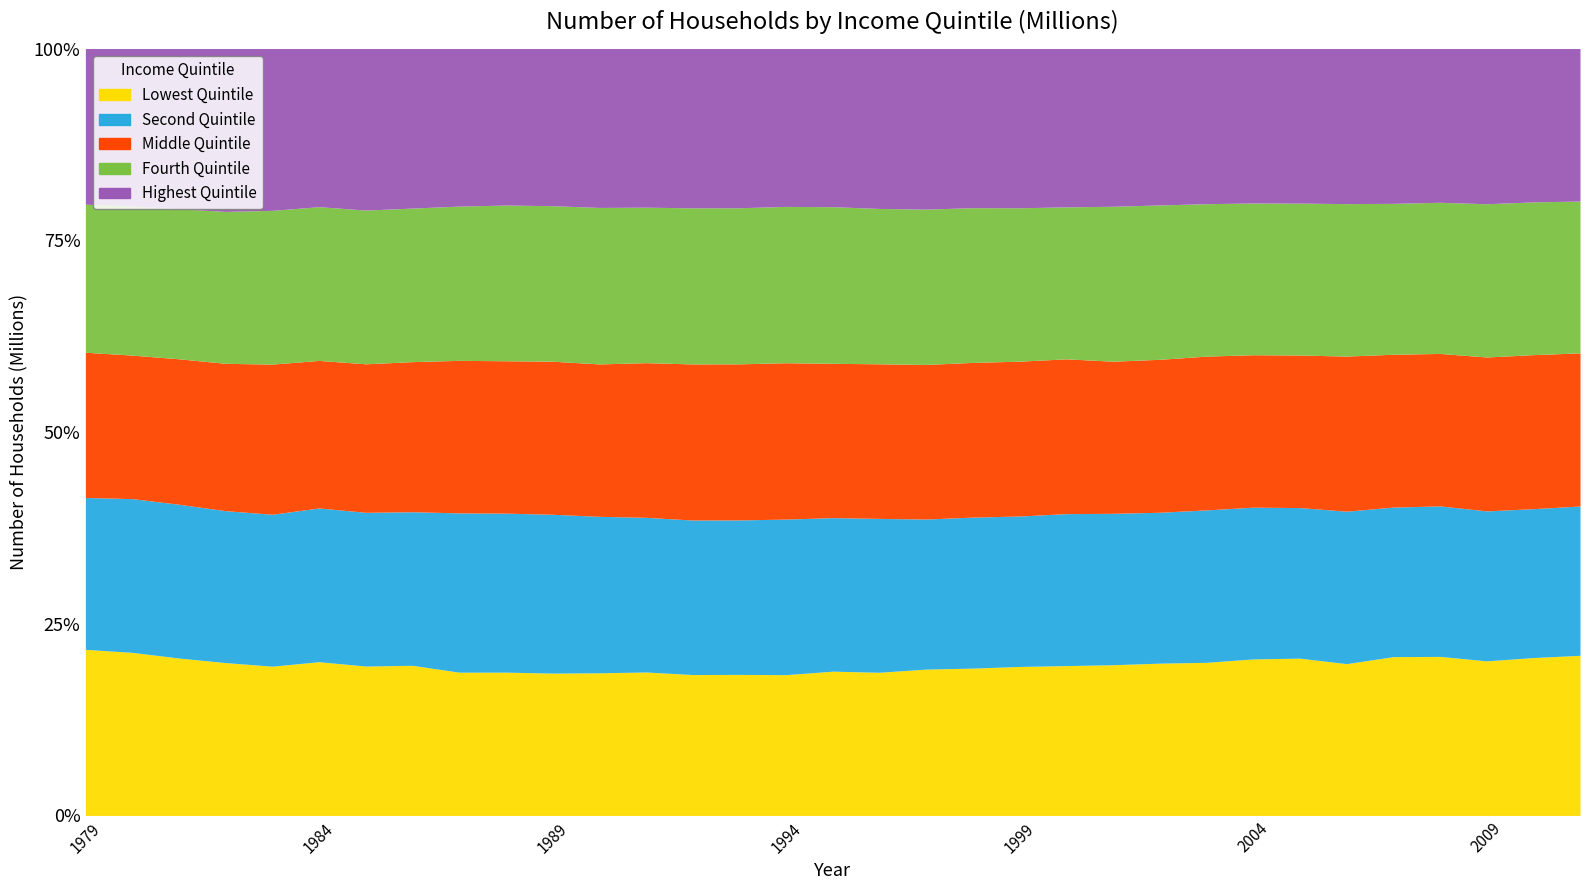

What is the approximate value of Lowest Quintile at 1981?

17.1